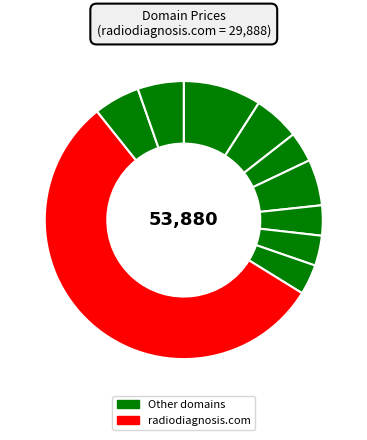

How many slices are in this pie chart?

10